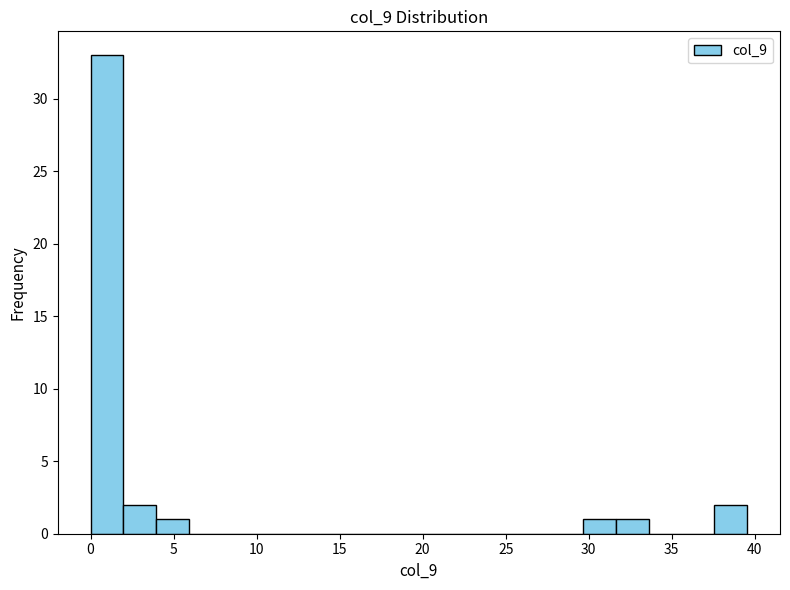

Around what value on the x-axis is the tallest bar? Give the approximate position of its centre, as read against the axis.

1.0